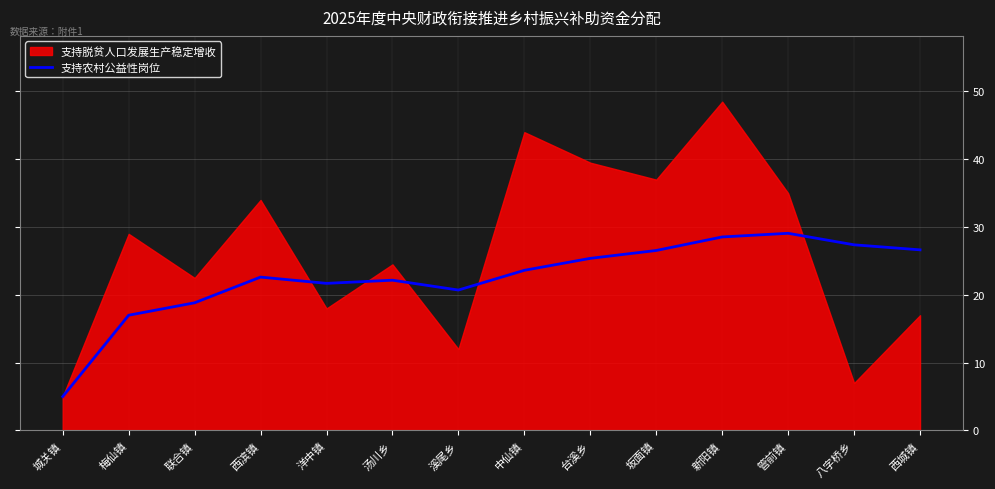

Read the 支持农村公益性岗位 value at 管前镇.

29.1